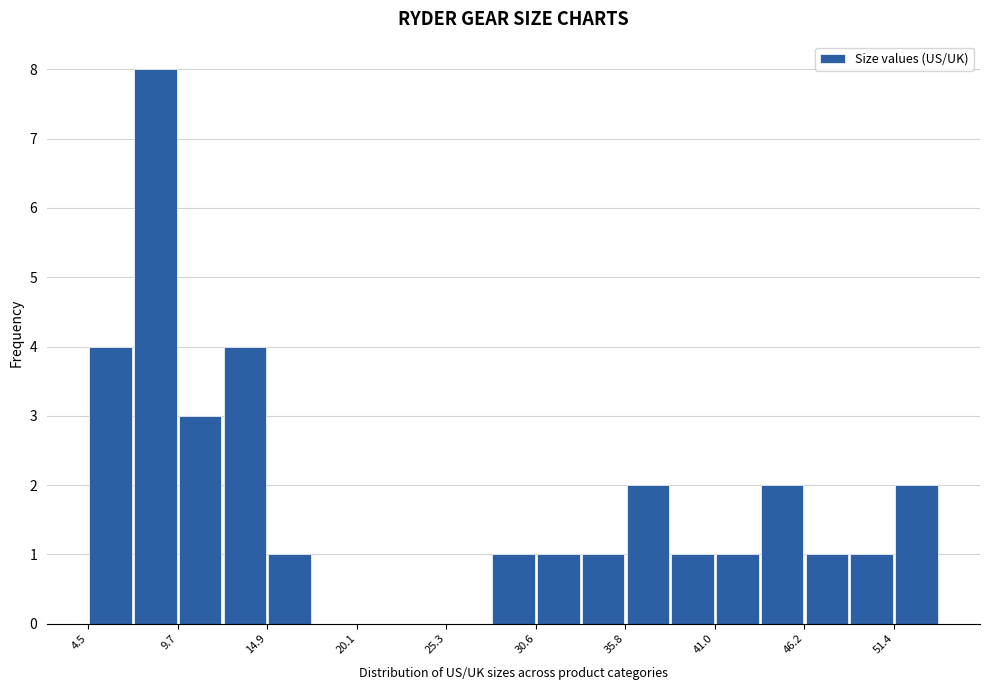

Around what value on the x-axis is the tallest bar? Give the approximate position of its centre, as read against the axis.

8